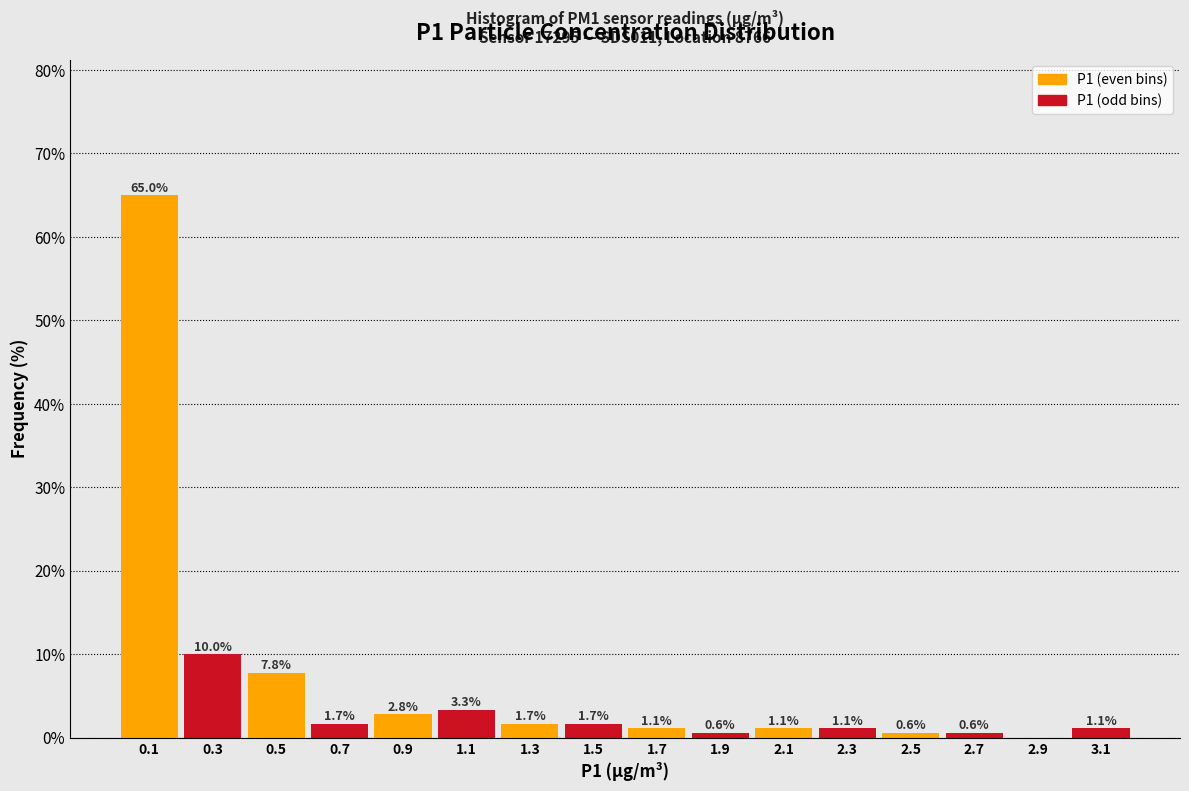

Over which range of the x-axis is the bar tallest?

0.0 to 0.2